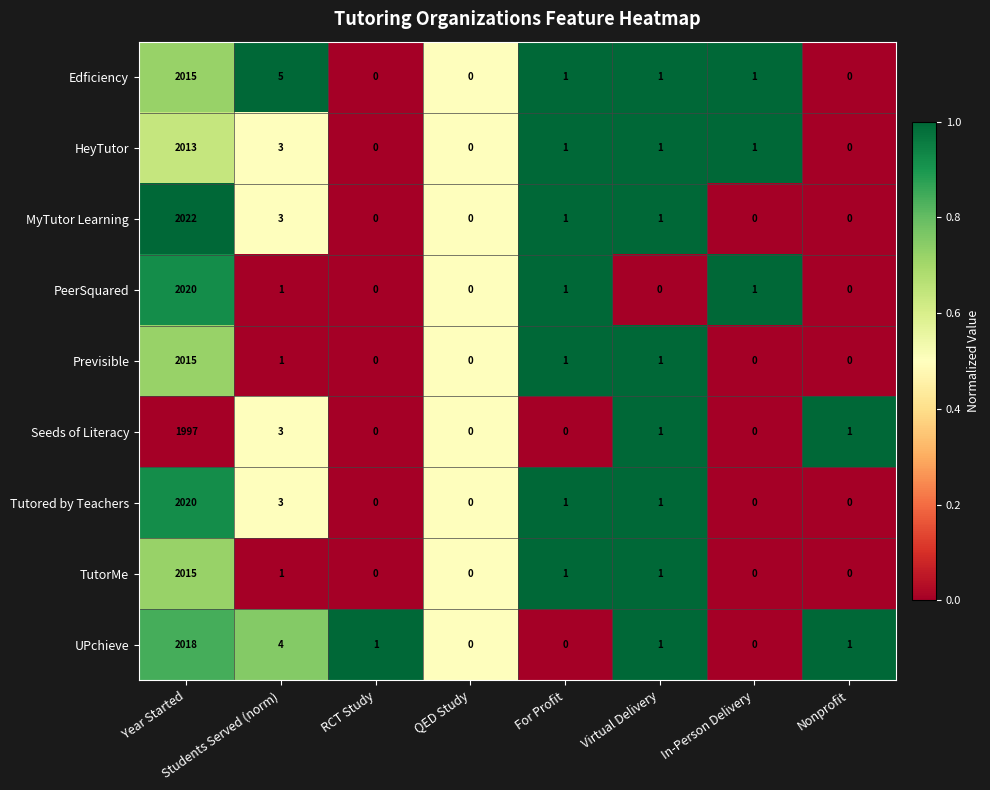

Where does the TutorMe series first go above 1?

Year Started